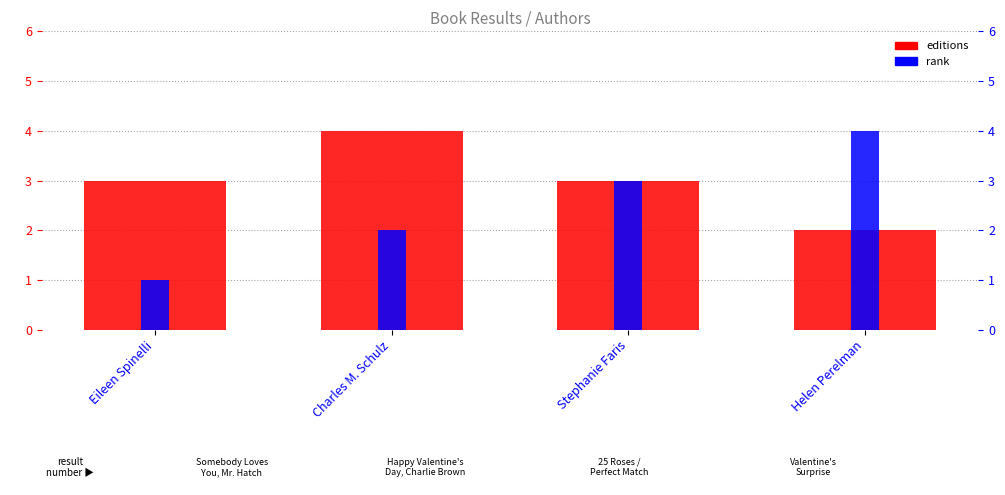

Reading left to right, what are all the values shown in this chart?

editions: 3	4	3	2
rank: 1	2	3	4